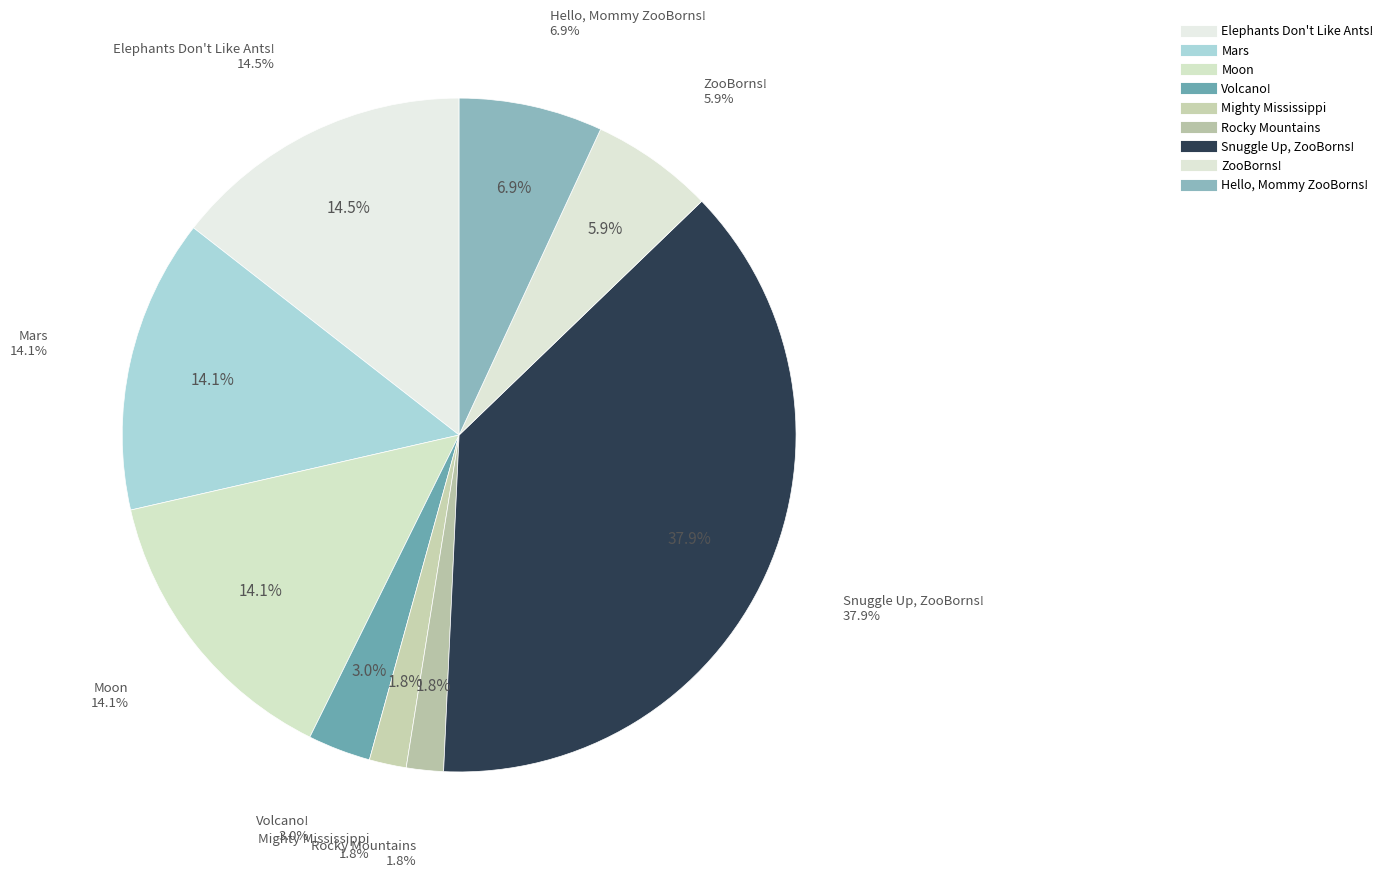

What is the smallest slice in the pie chart?

Rocky Mountains